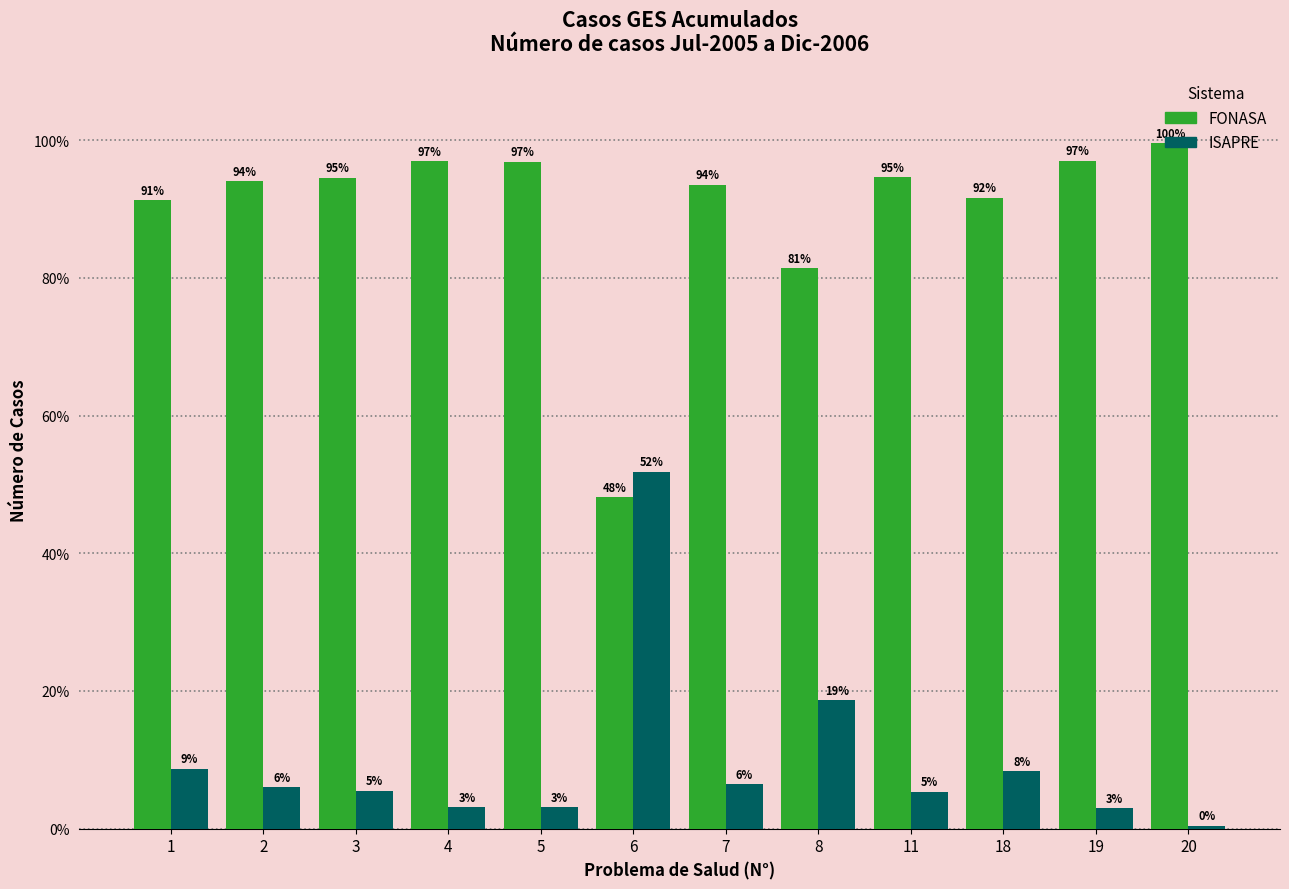

True or false: ISAPRE has a value of 5.5 at 3.

True